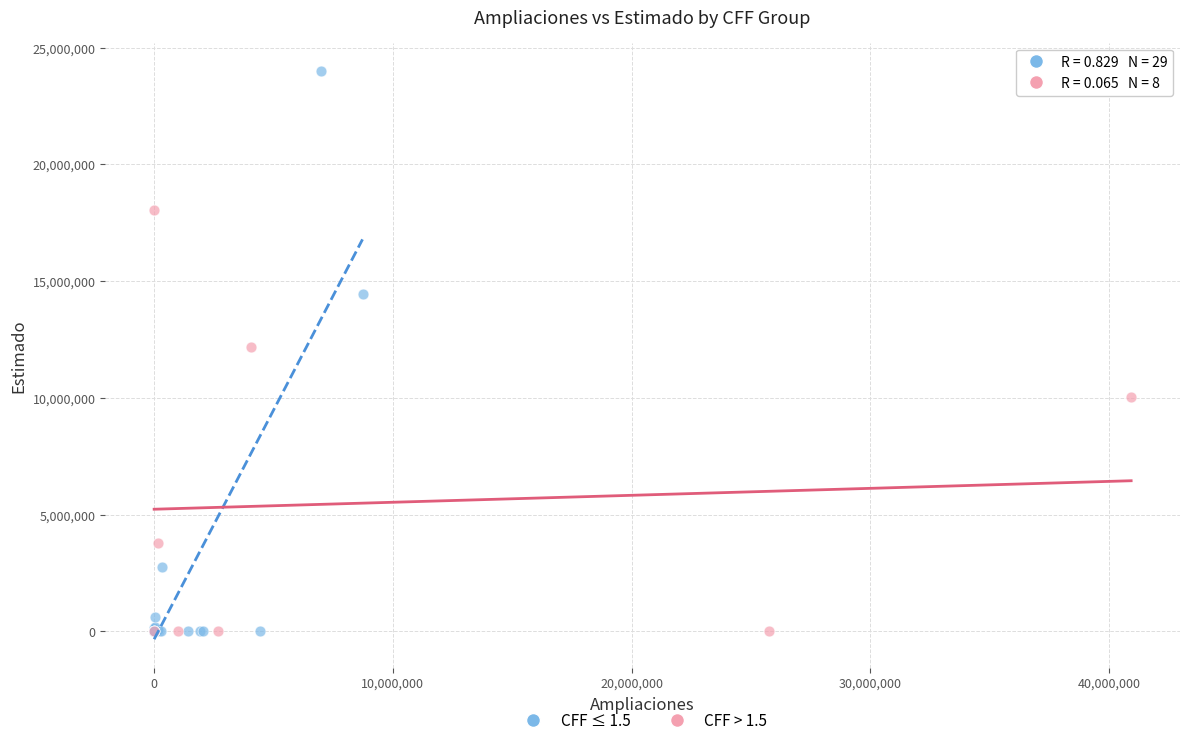

Which series contains the highest Y value?

CFF ≤ 1.5